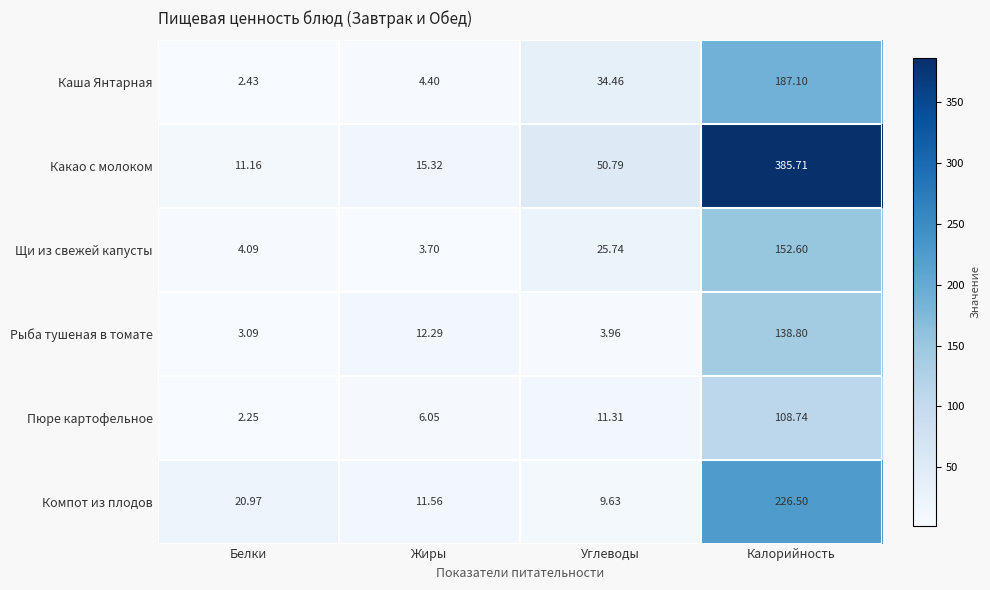

Where is Какао с молоком nearest to the value 198?

Углеводы